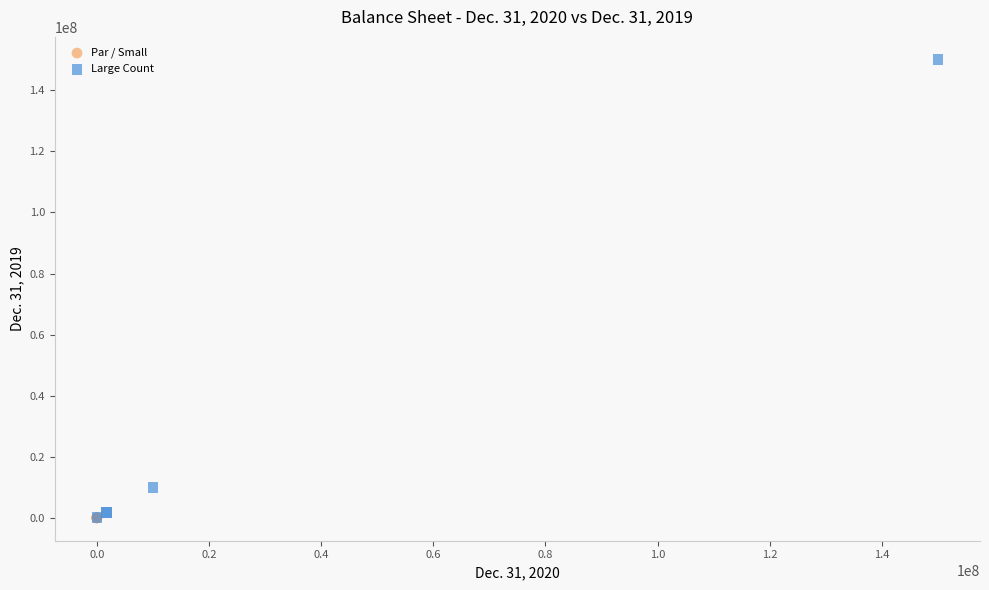

Which series contains the highest Y value?

Large Count